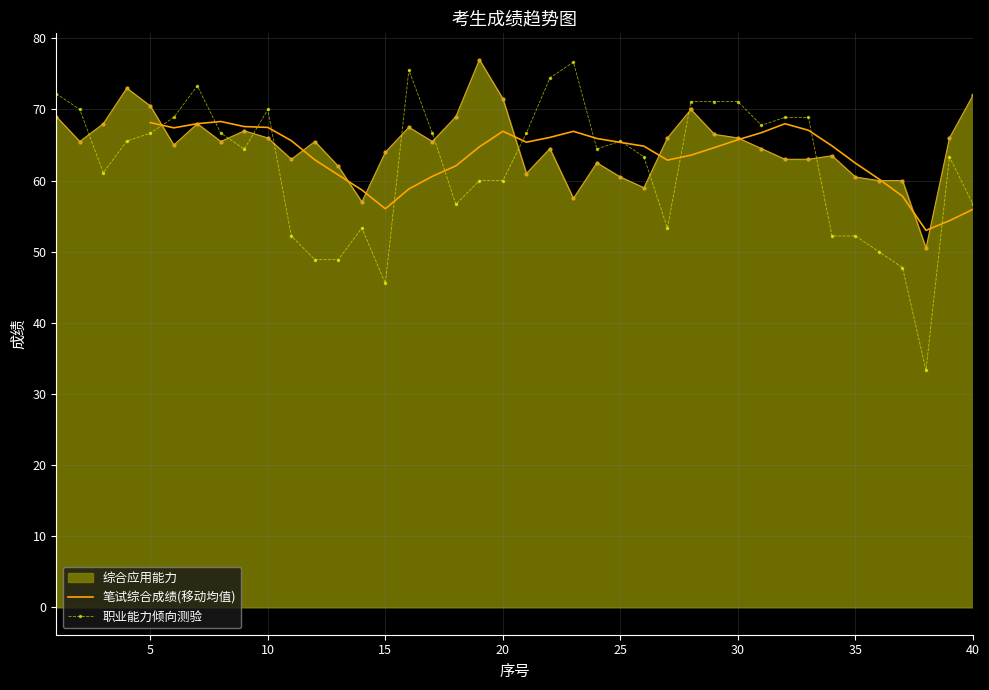

At which category does 职业能力倾向测验 reach its first local valley?

3